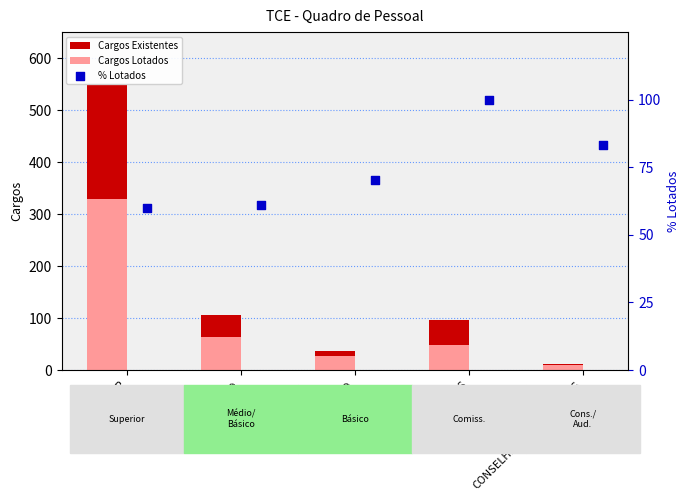

Which series has the largest total across all categories?

Cargos Existentes